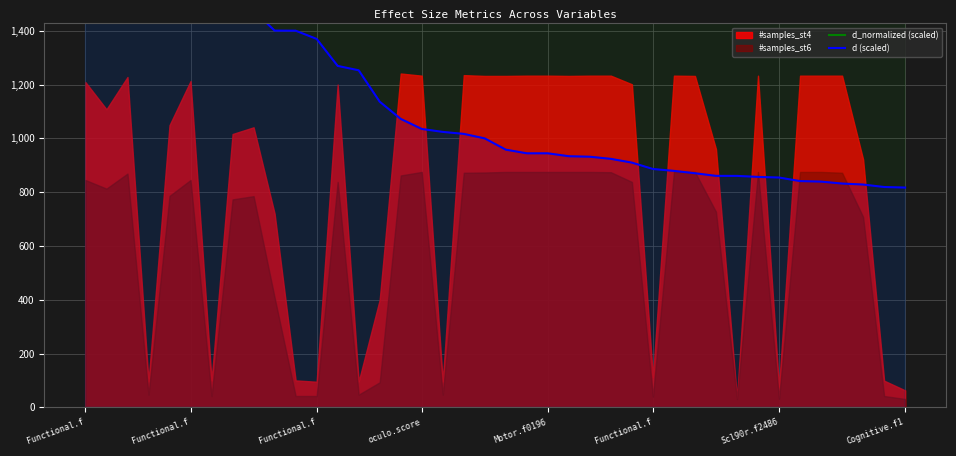

At which category is the sum across all series the highest?

Functional.f